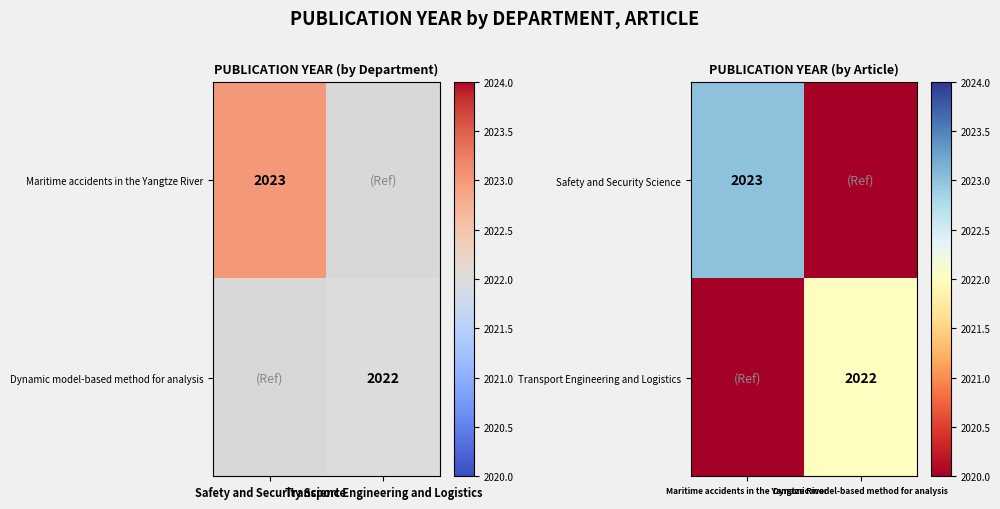

Is the value of Safety and Security Science at Dynamic model-based method for analysis greater than the value of Transport Engineering and Logistics at Dynamic model-based method for analysis?

No